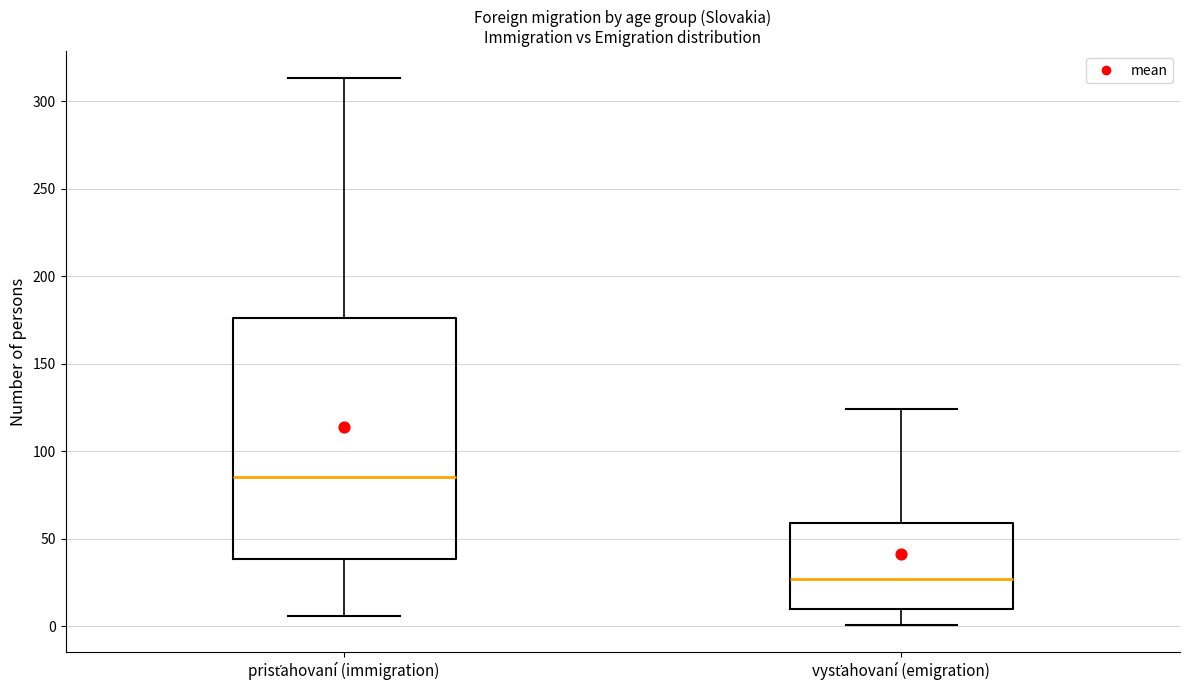

Reading left to right, read every box against the y-axis: the position of its median line, the range the box covers, and the ends of its whiskers. The values are not printed on the chart, so give them approximately, as read against the axis.

prisťahovaní (immigration): median 85, box 40 to 175, whiskers 5 to 315
vysťahovaní (emigration): median 25, box 10 to 60, whiskers 0 to 125